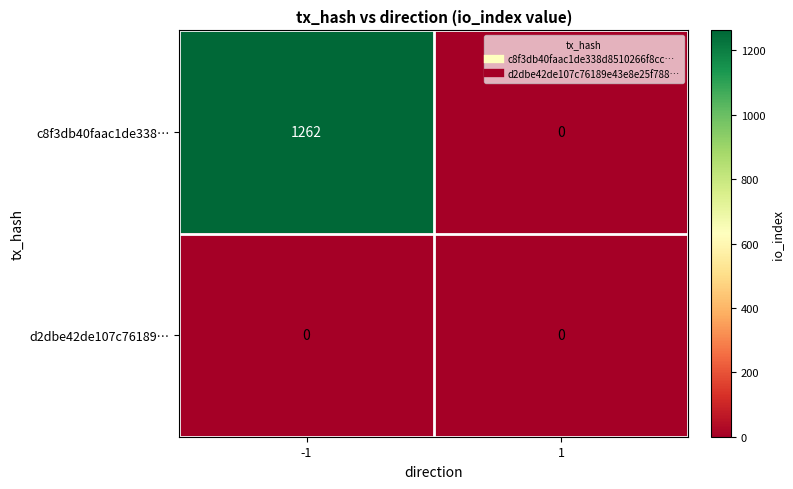

Which series has the largest range (max minus min)?

c8f3db40faac1de338…